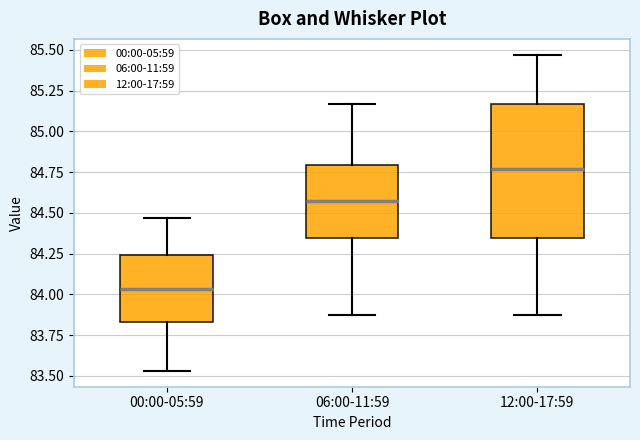

Comparing the boxes themselves (not the whiskers), which one is the tallest?

12:00-17:59